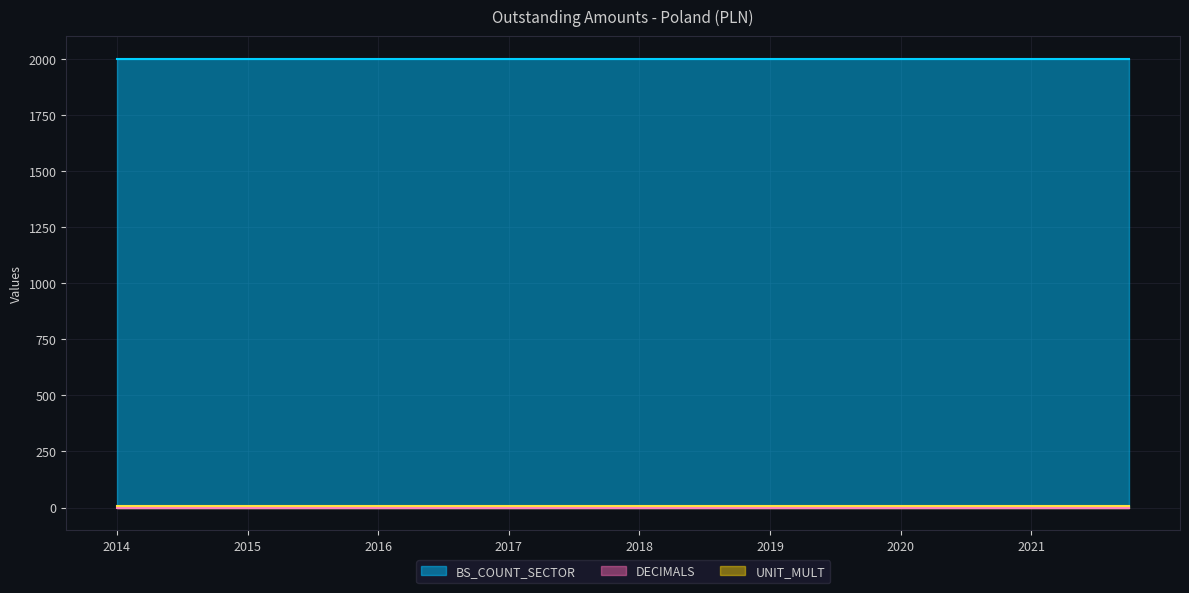

What is the total value across all series at 2015-Q3?

2006